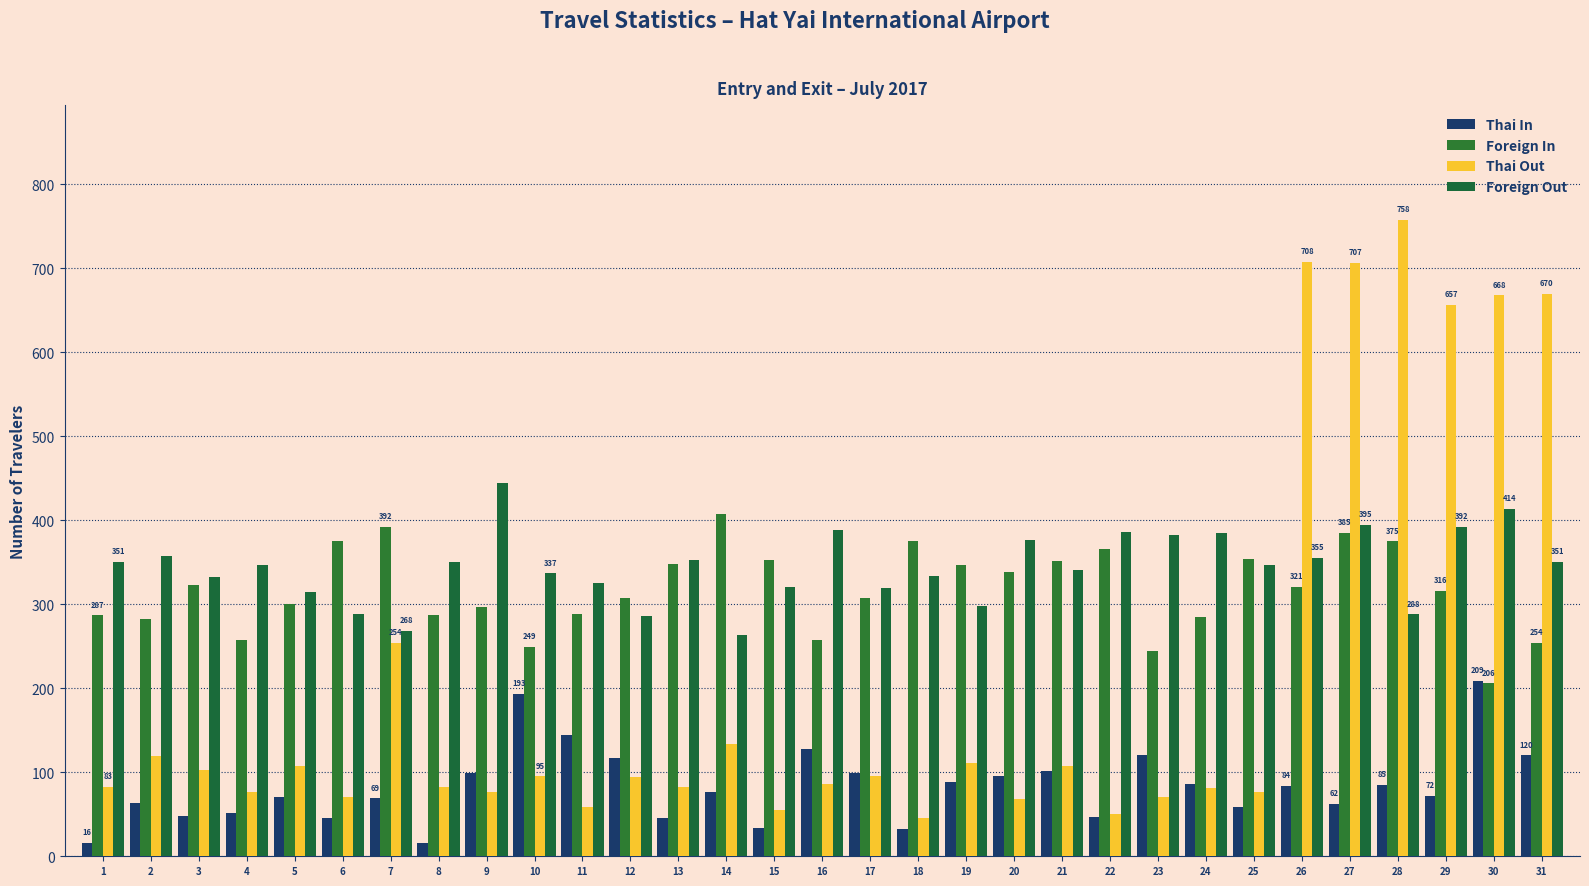

At which label does Foreign Out reach its minimum?

14